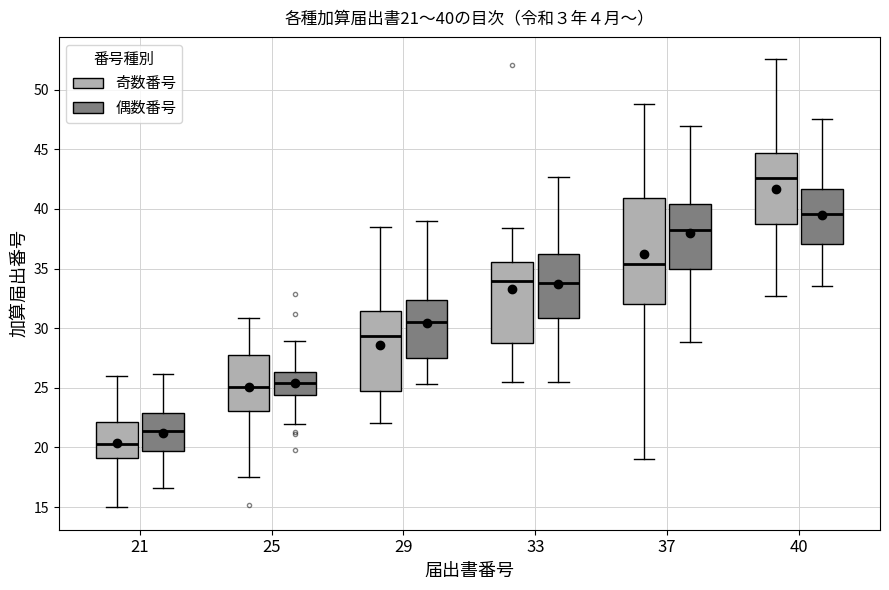

Which box's median line is the highest?

40 (奇数番号)